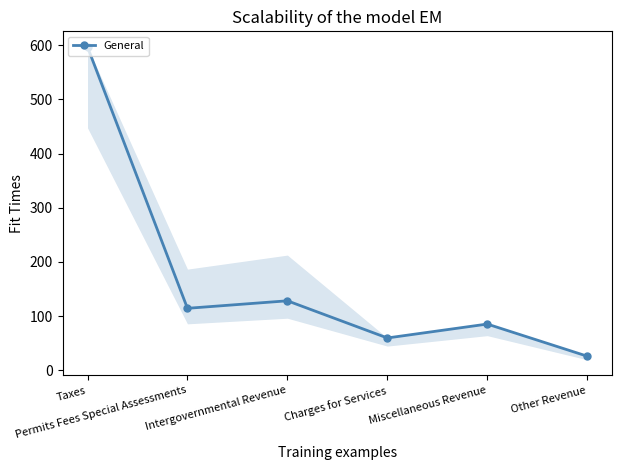

At which category does the data reach its first local valley?

Permits Fees Special Assessments